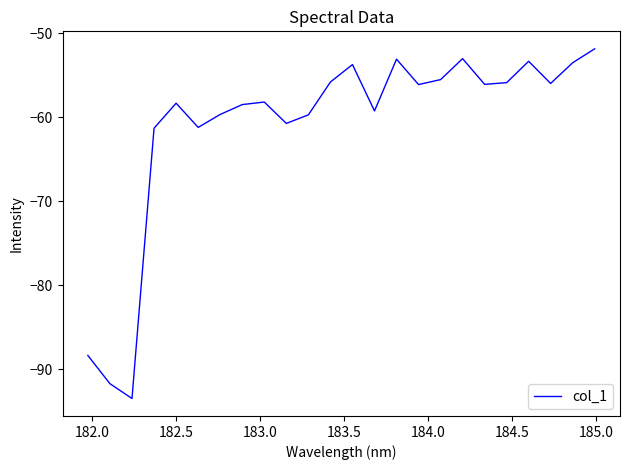

What is the greatest value displayed?

-51.8